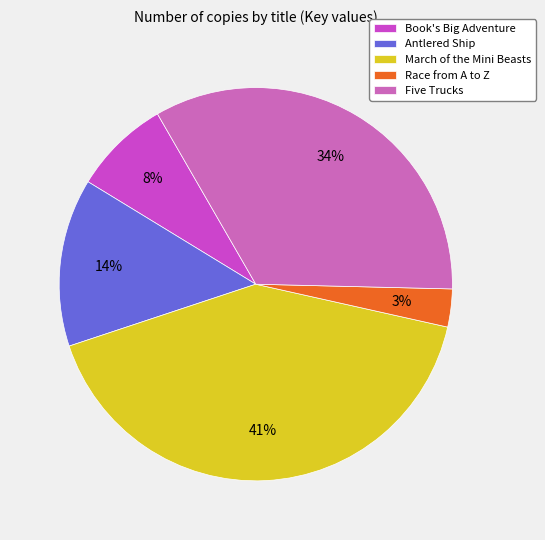

How many segments does this pie chart have?

5